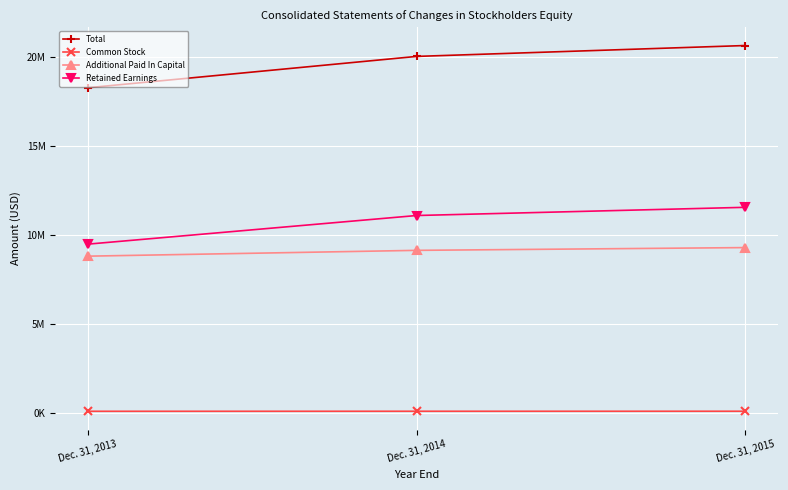

What is the smallest value displayed?

87499